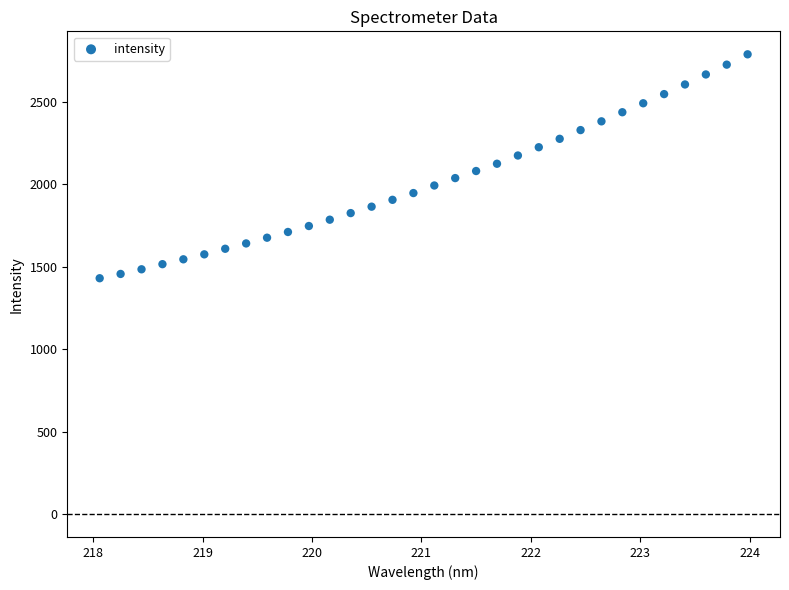

What is the range of X values (max minus min)?

5.9